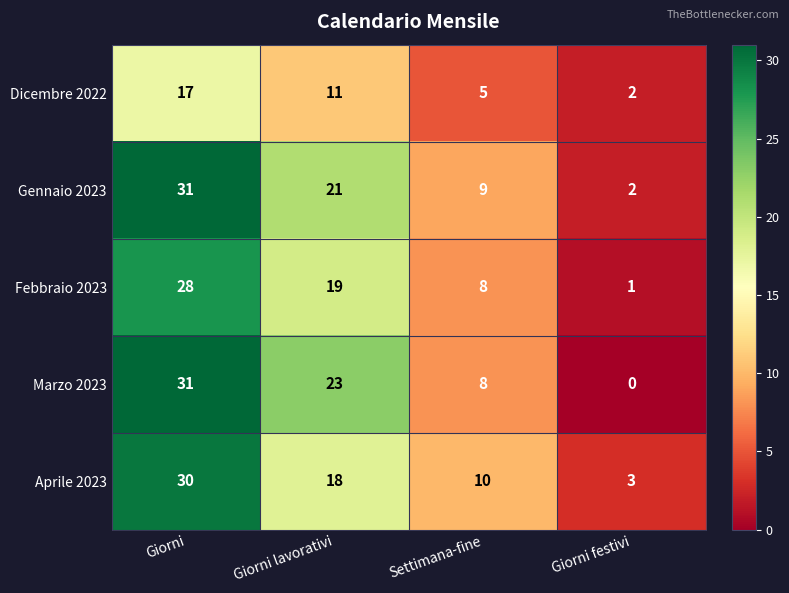

Where does the Febbraio 2023 series first go above 19?

Giorni